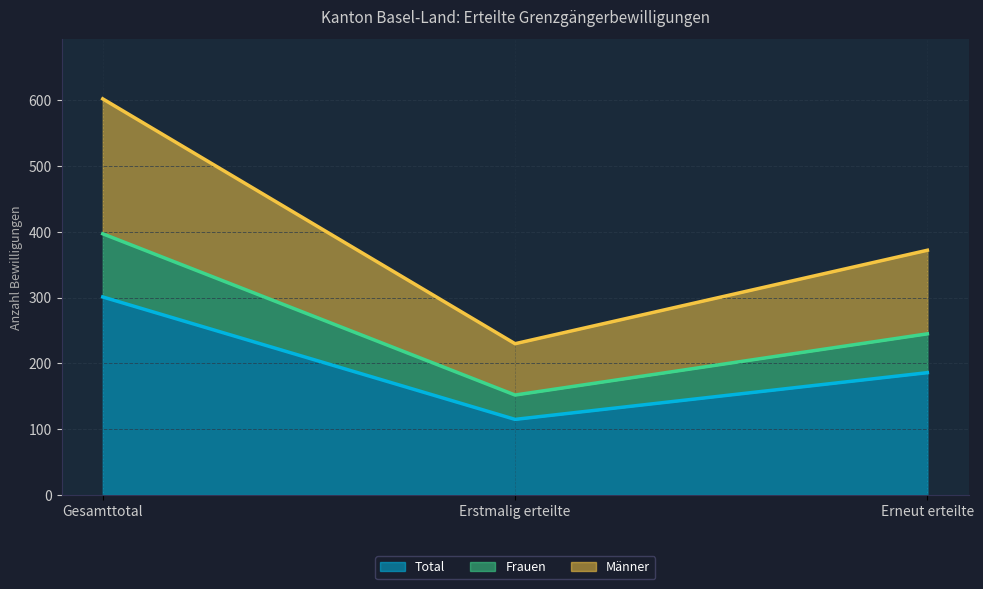

At how many categories does at least one series exceed 243?

2